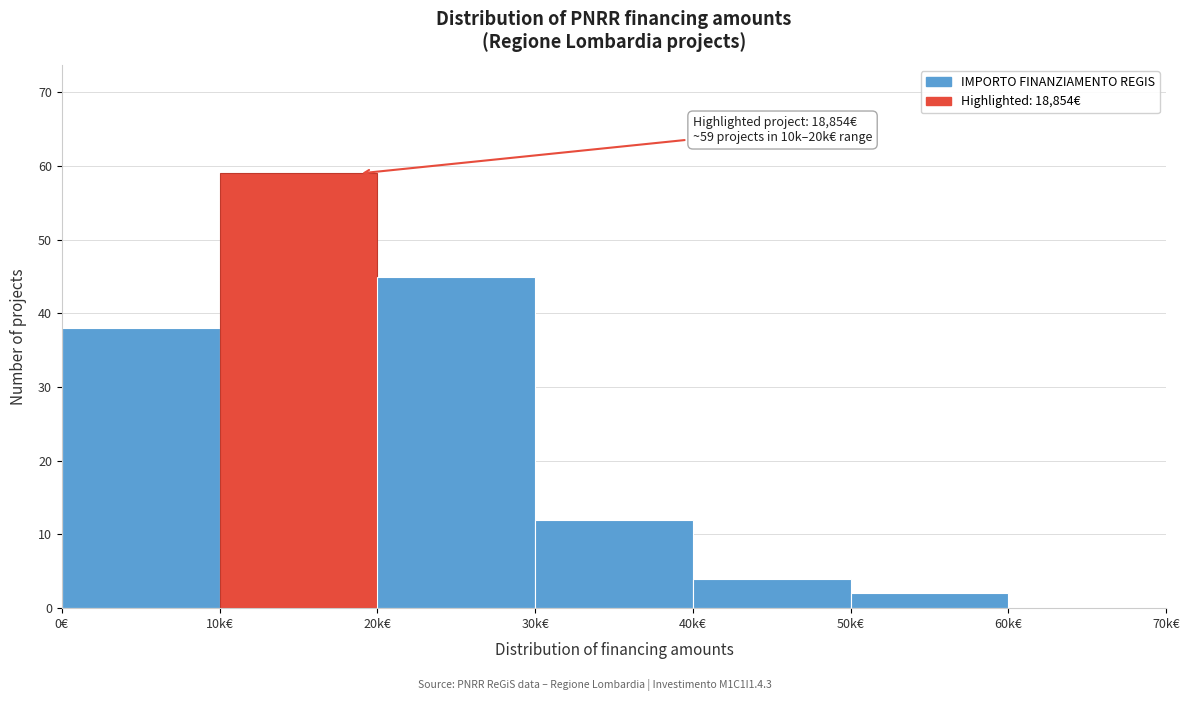

Reading left to right, what are all the values shown in this chart?

0€=38	10k€=59	20k€=45	30k€=12	40k€=4	50k€=2	60k€=0